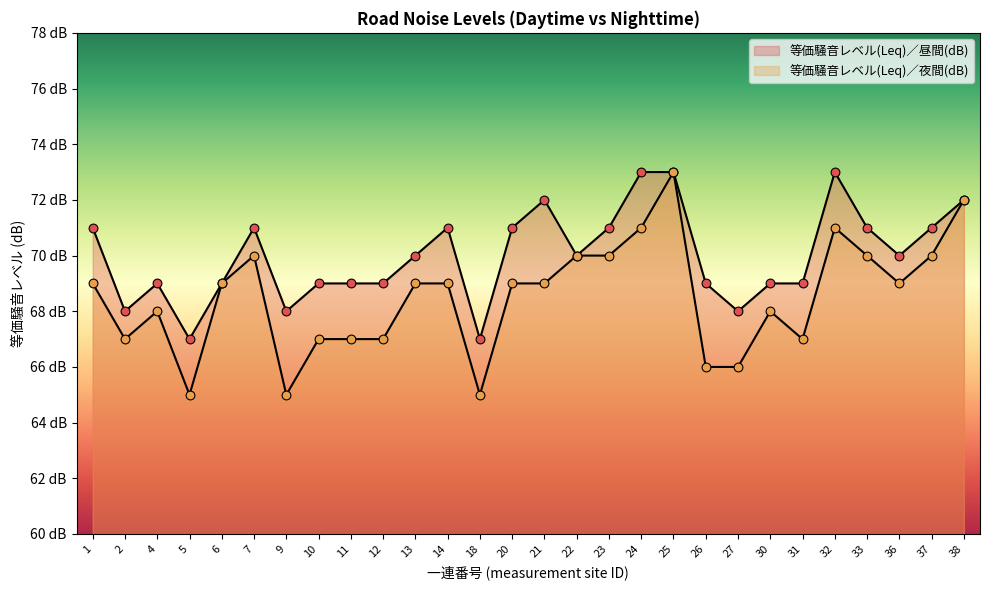

Which series reaches the minimum Y coordinate?

等価騒音レベル(Leq)／夜間(dB)